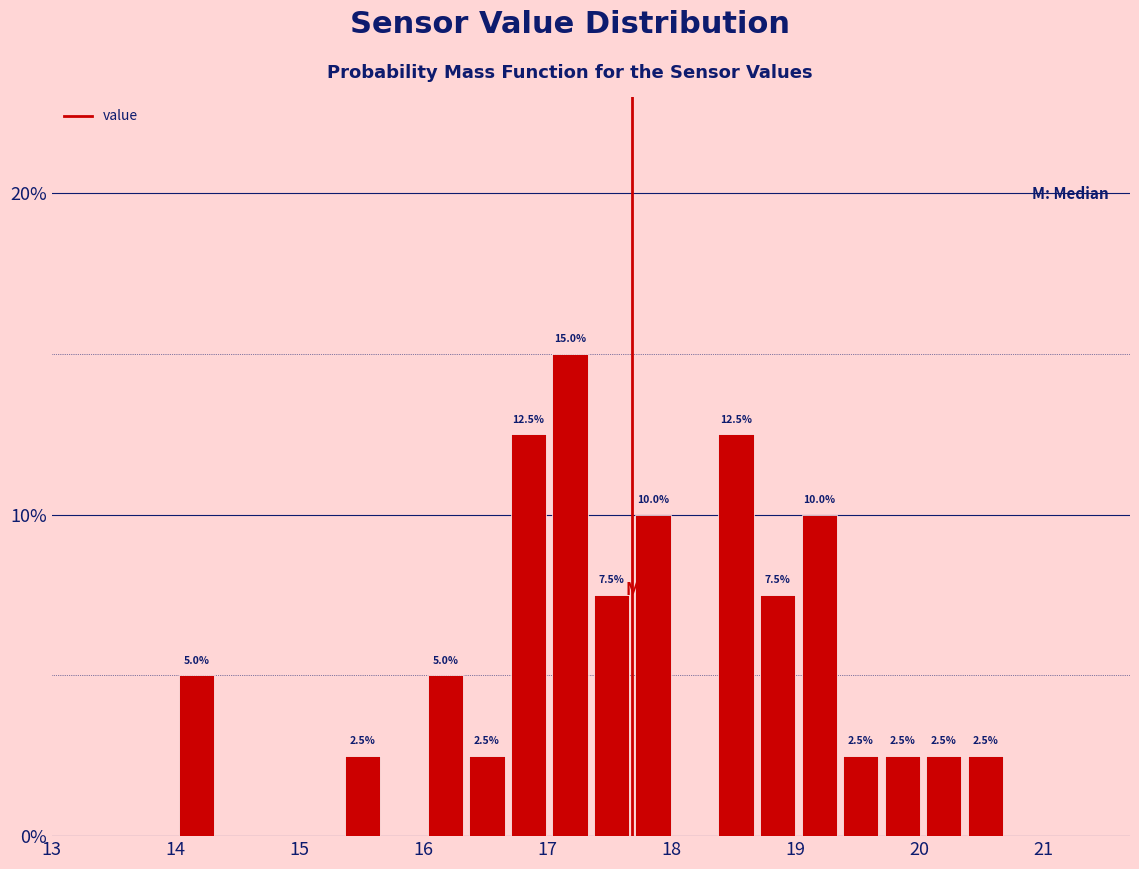

Around what value on the x-axis is the tallest bar? Give the approximate position of its centre, as read against the axis.

17.2